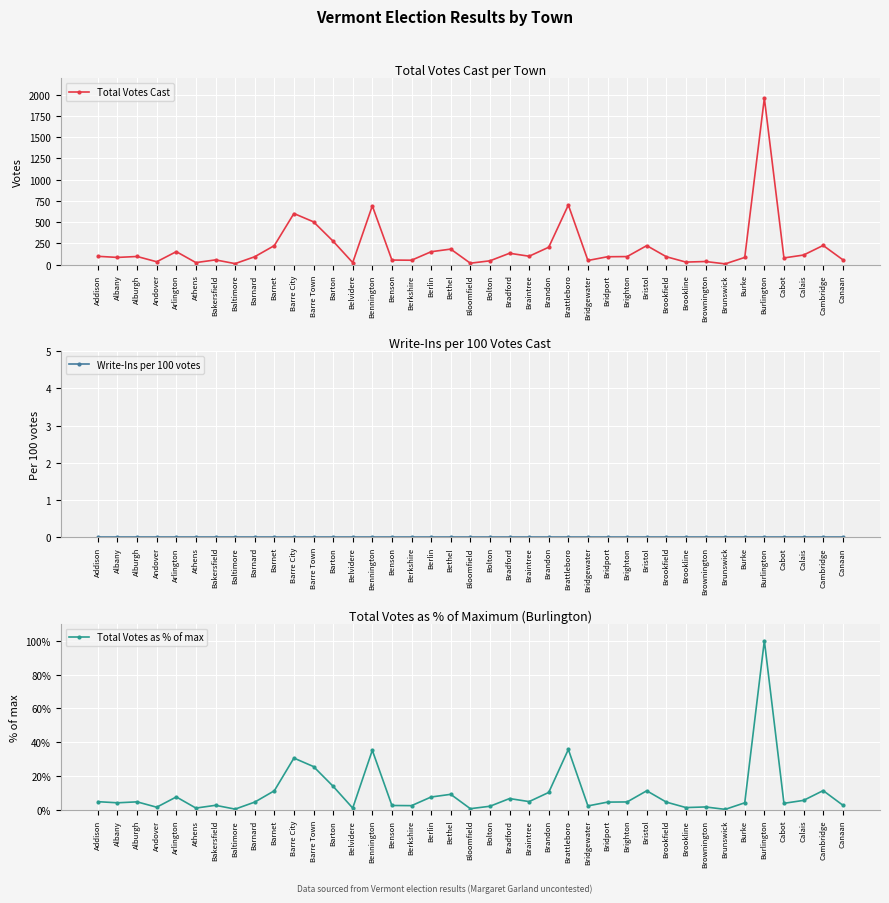

How many lines are shown in the chart?

3